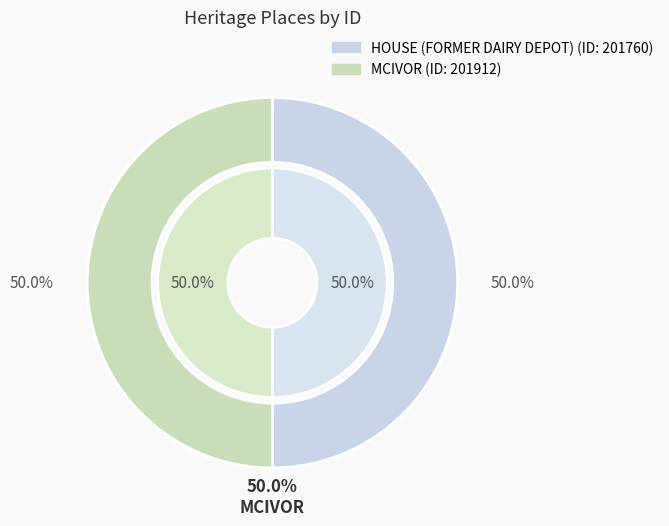

Which slice is the largest?

MCIVOR